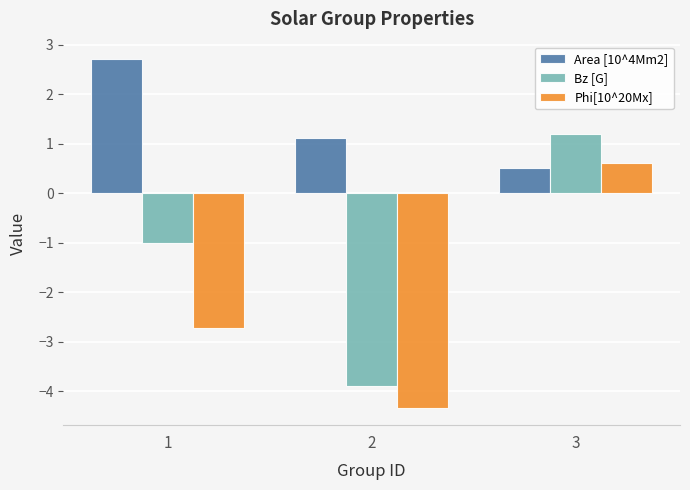

Rank the series by their average value, from lowest to highest.

Phi[10^20Mx], Bz [G], Area [10^4Mm2]